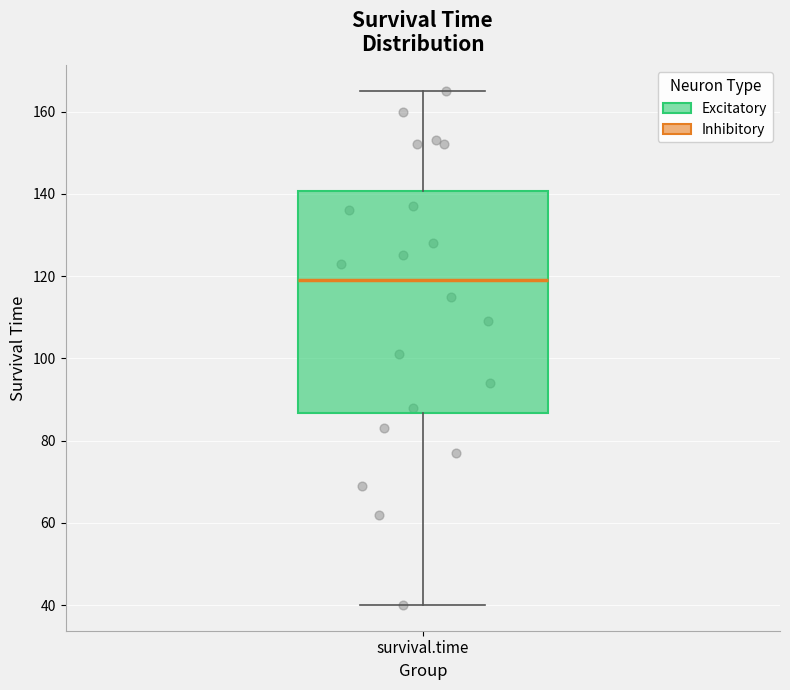

Read this box plot against the y-axis: the position of the median line, the range covered by the box, and the ends of both whiskers. The values are not printed on the chart, so give them approximately, as read against the axis.

median 120, box 86 to 140, whiskers 40 to 166